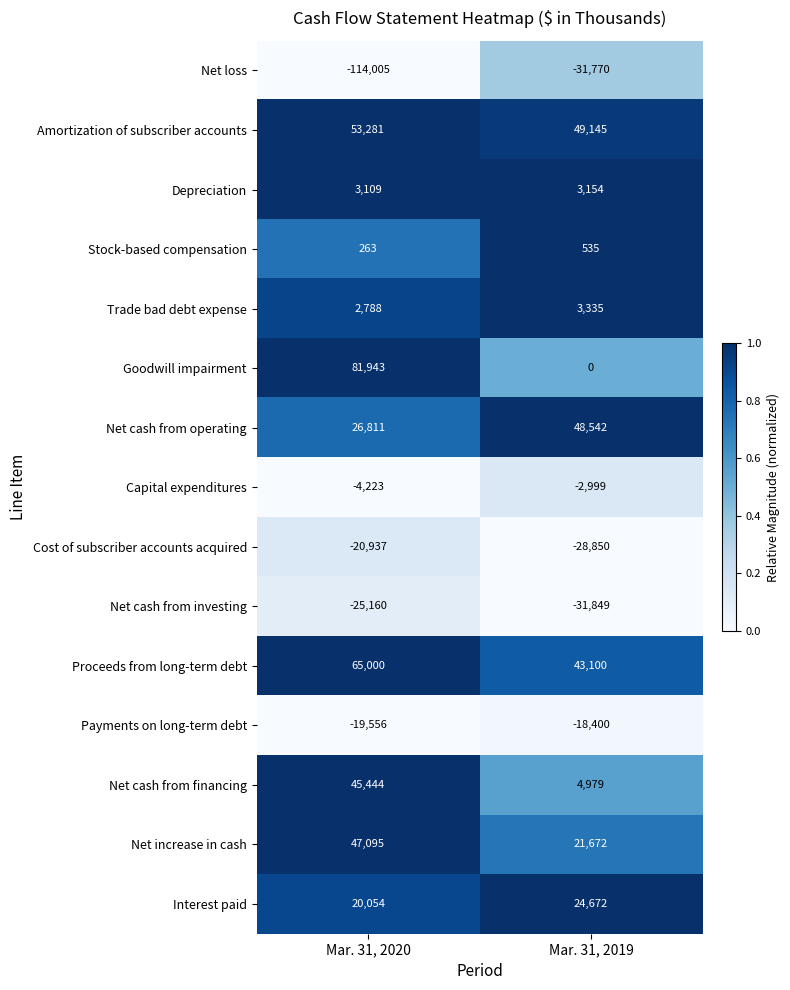

What is the total value across all series at Mar. 31, 2019?

85266